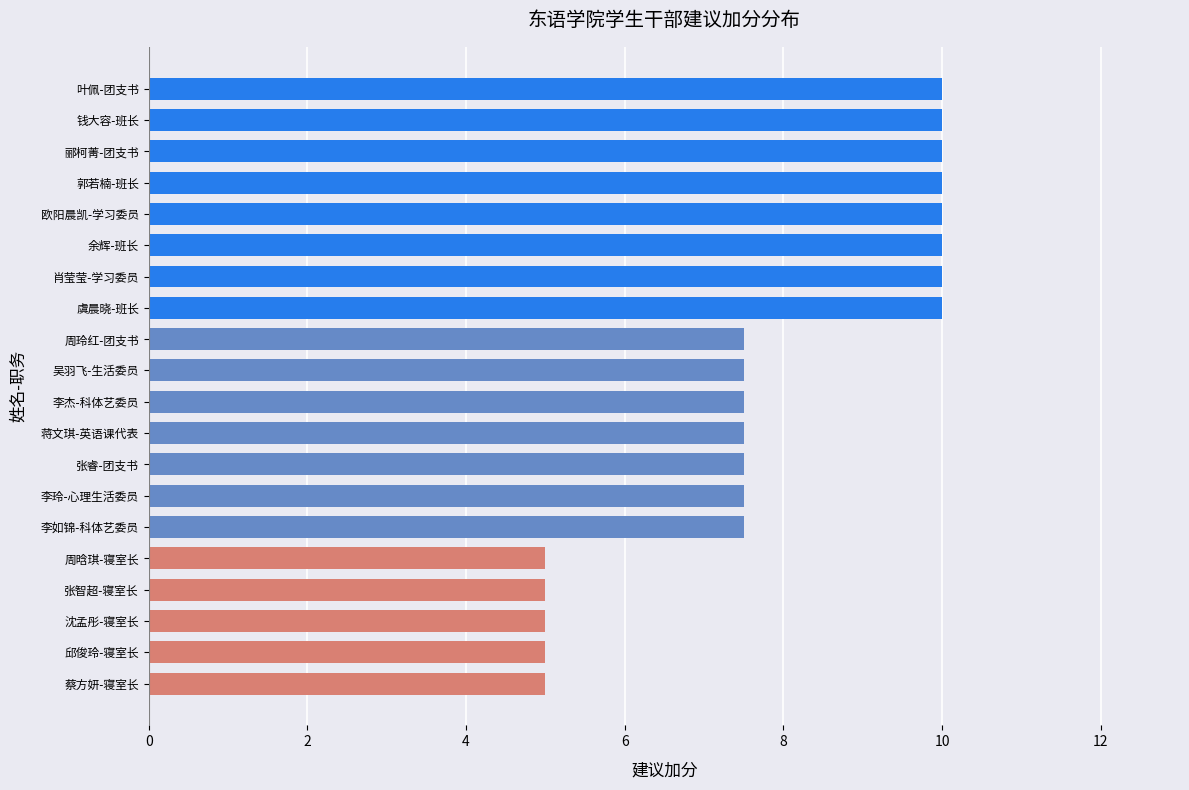

What is the greatest value displayed?

10.0